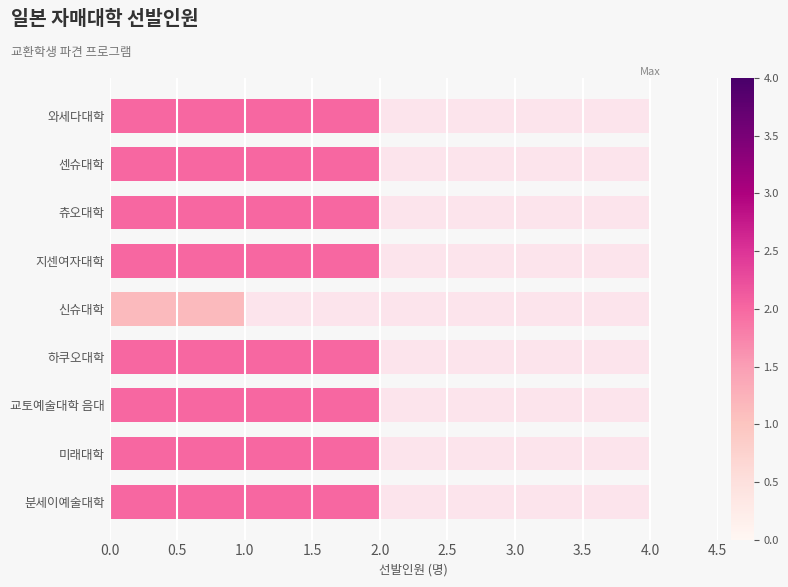

What is the sum of all values?

17